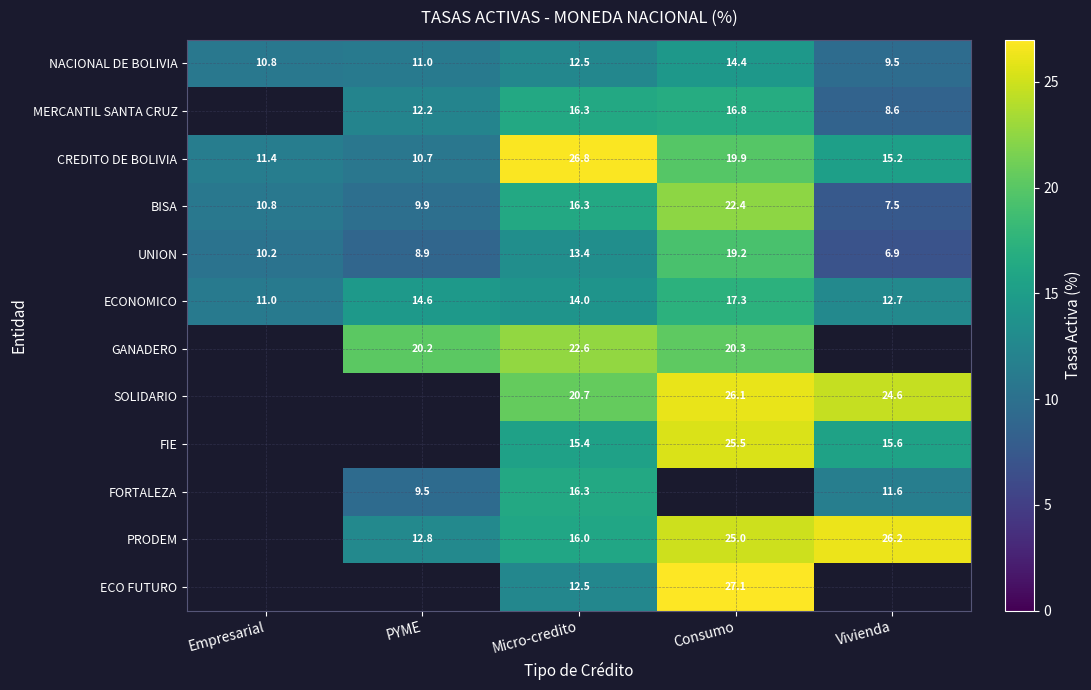

What is the difference between the ECONOMICO values at Consumo and Micro-credito?

3.3